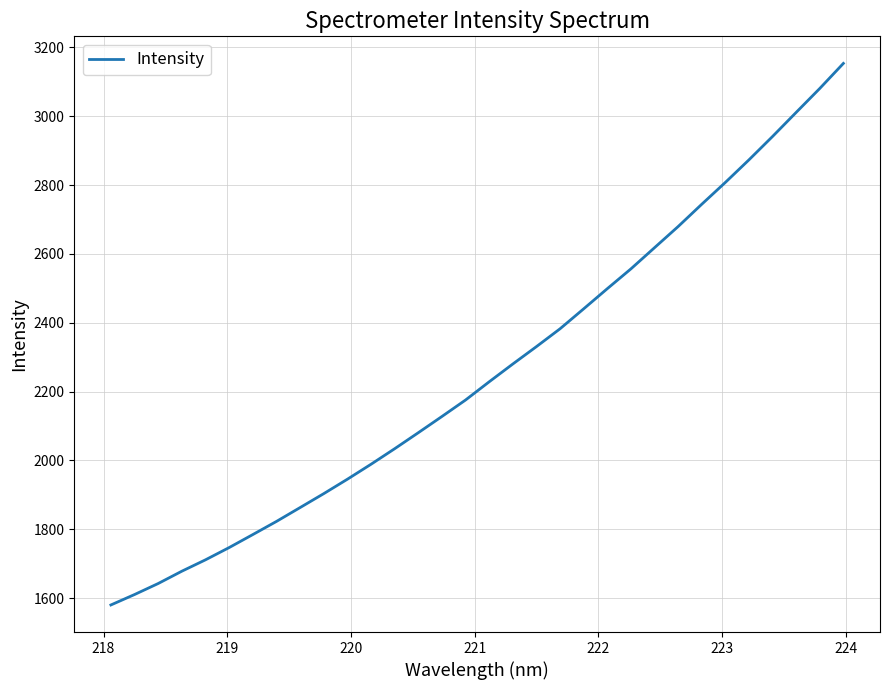

What is the smallest value displayed?

1579.9